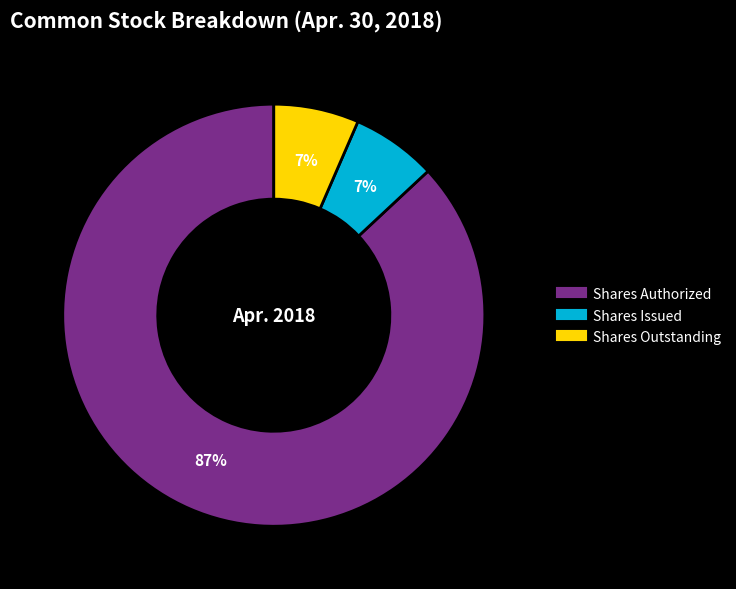

To the nearest percent, what is the average slice percentage?

33%